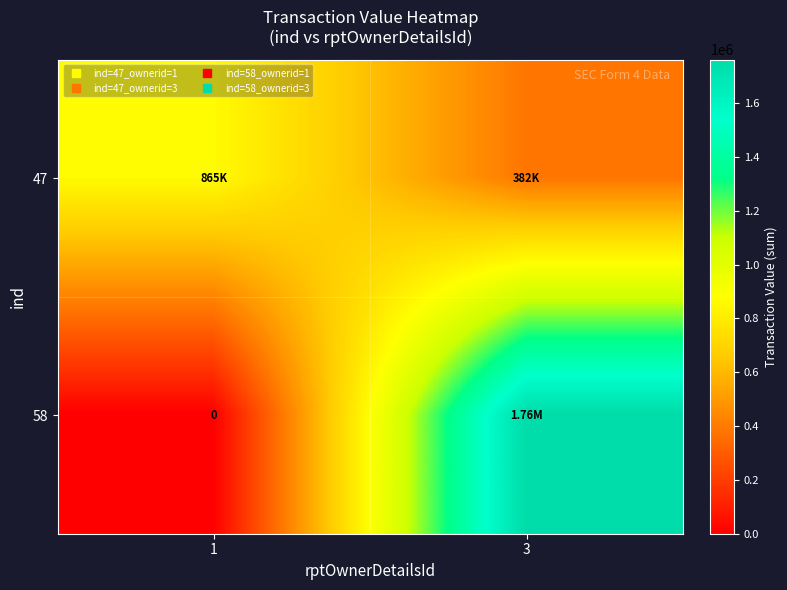

How many values in the 58 series are below 1762582?

1